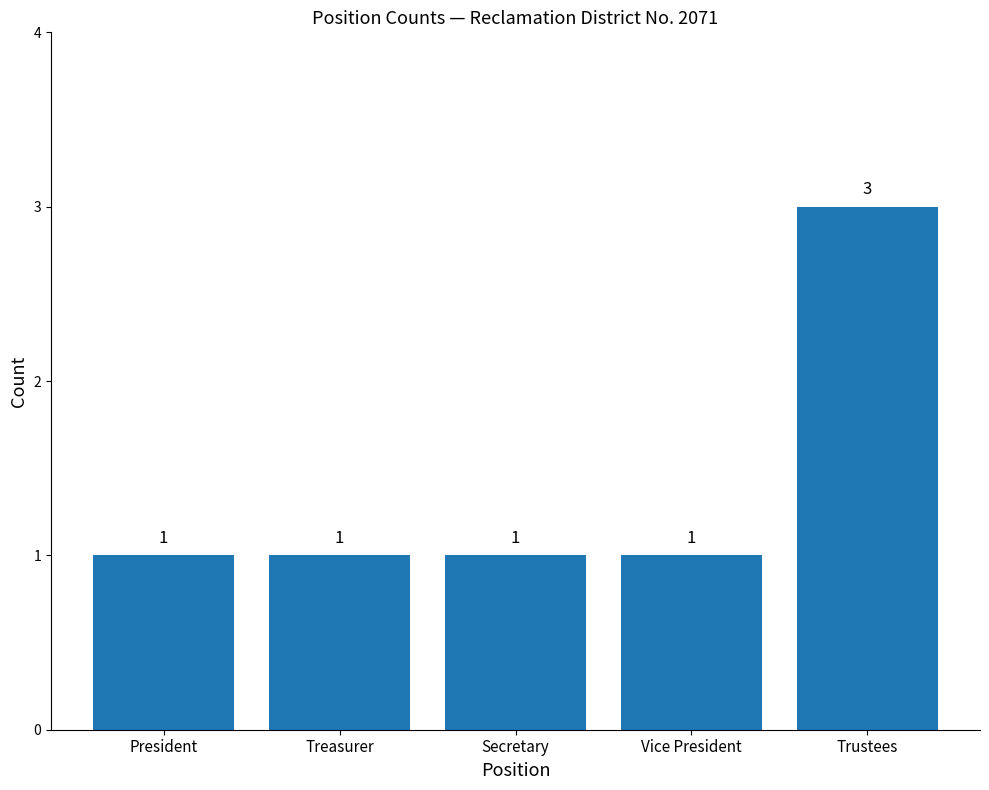

Approximately how many times larger is the value at Vice President compared to Trustees?

0.3